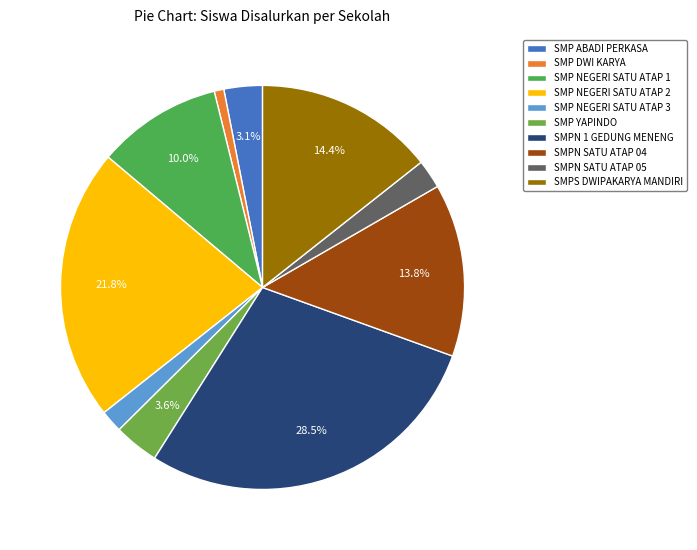

What is the change in value from SMP NEGERI SATU ATAP 3 to SMPN 1 GEDUNG MENENG?

+104